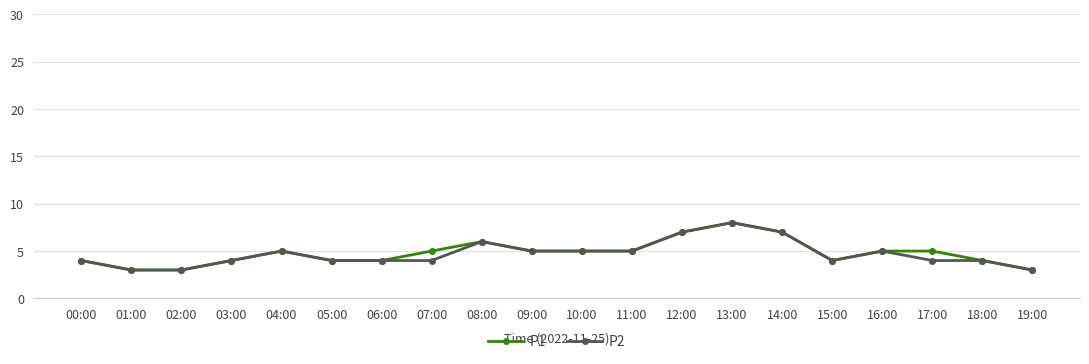

What position from the right is 17:00?

3